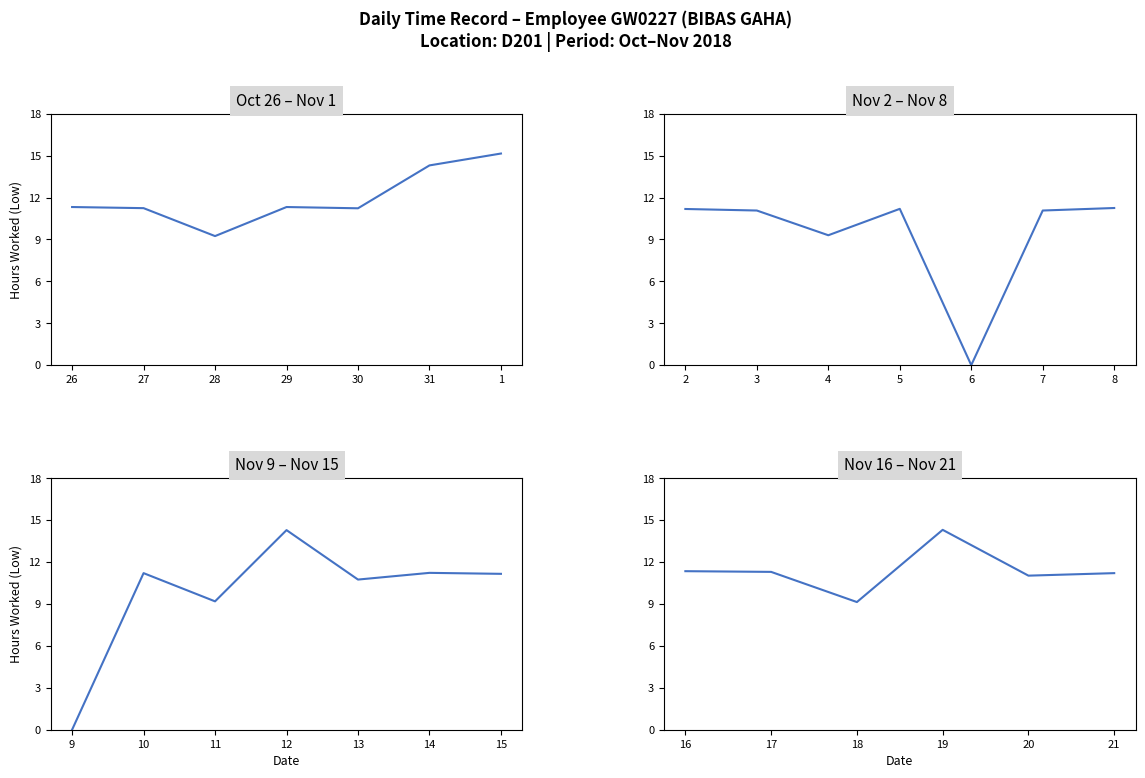

True or false: there are more than 2 points higher than both neighbors.

False